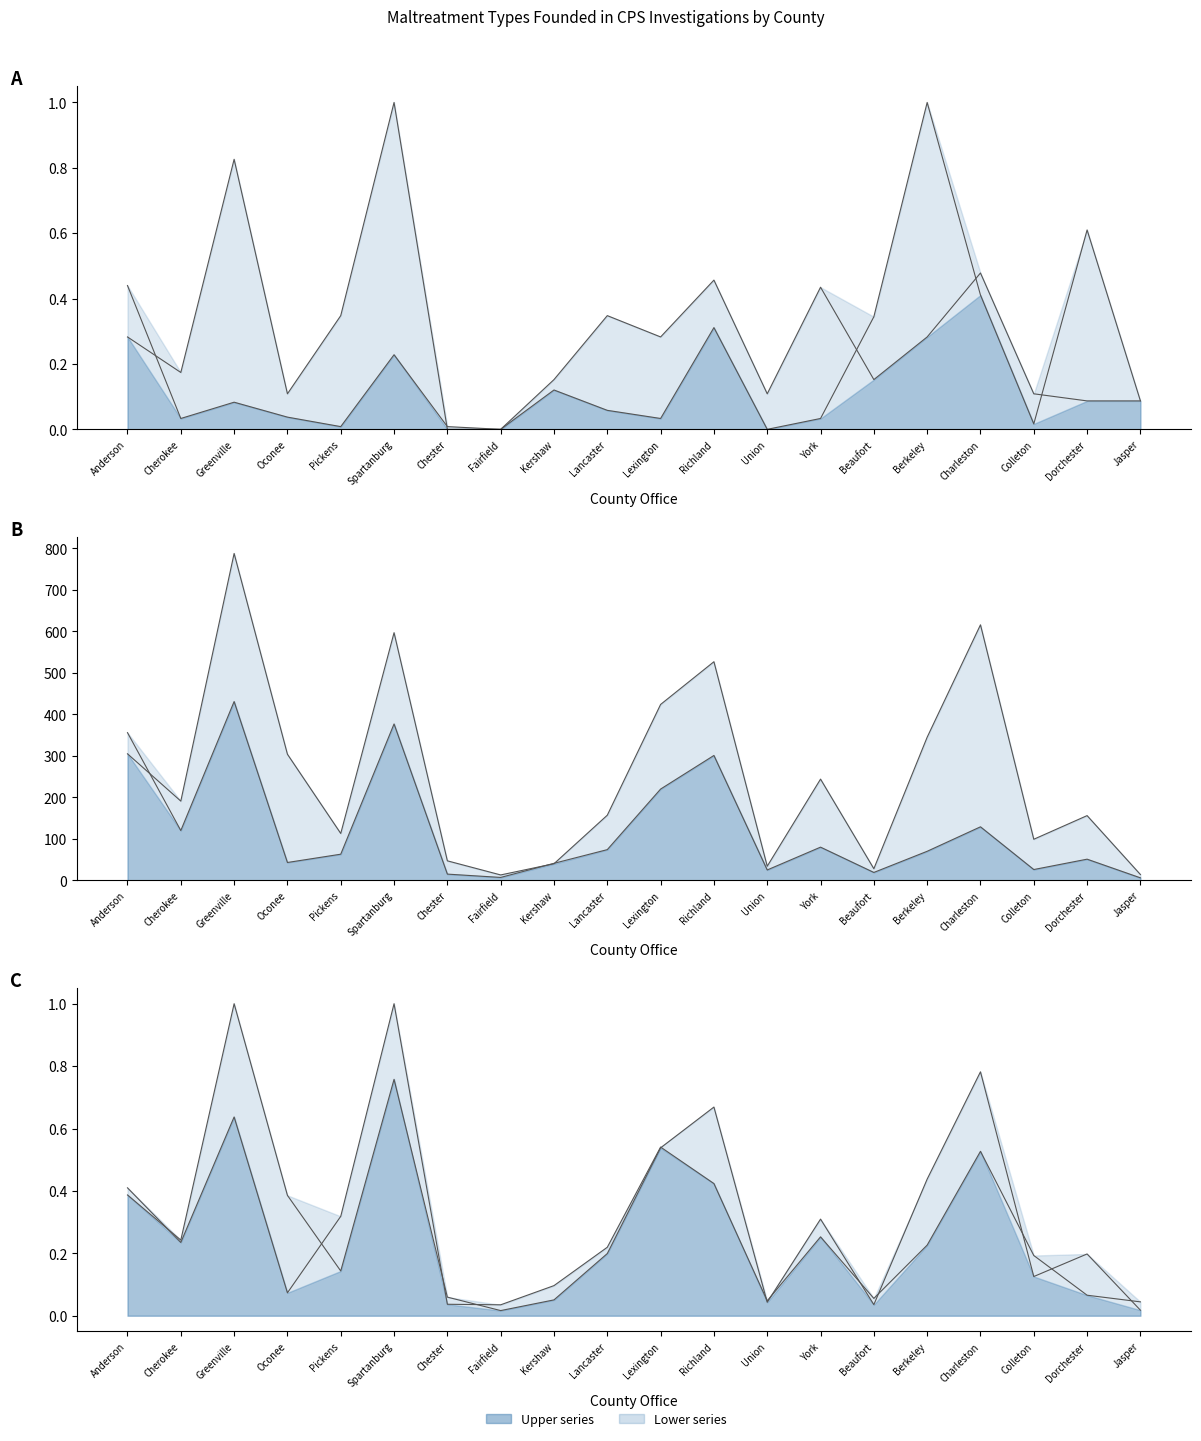

Which has a higher value, Union or Lancaster?

Lancaster